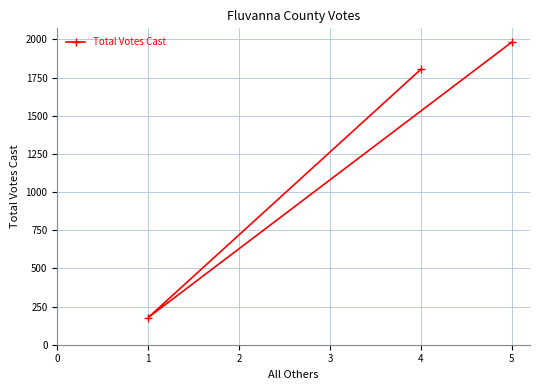

Reading right to left, extract all data points from this chart.

5=1982	4=1804	1=178